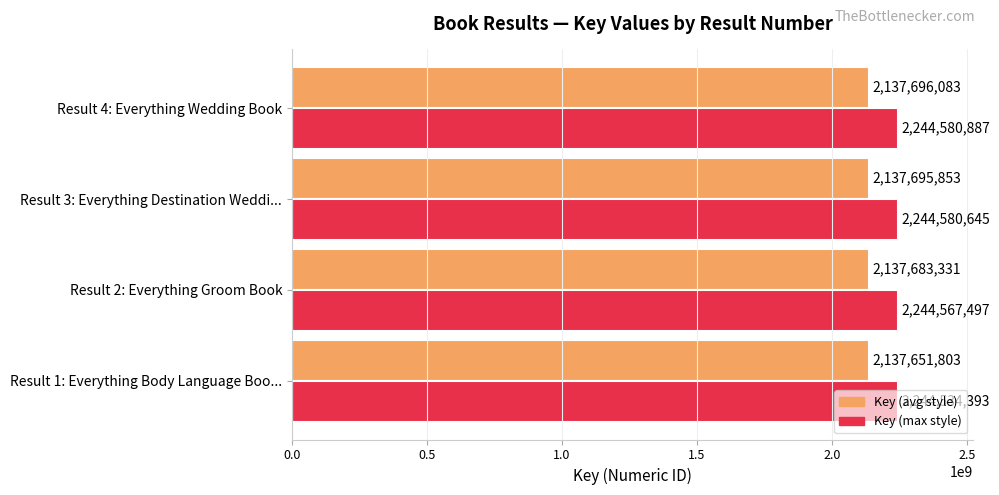

Is it true that Key (avg style) equals 2137683331.0 at Result 2: Everything Groom Book?

True